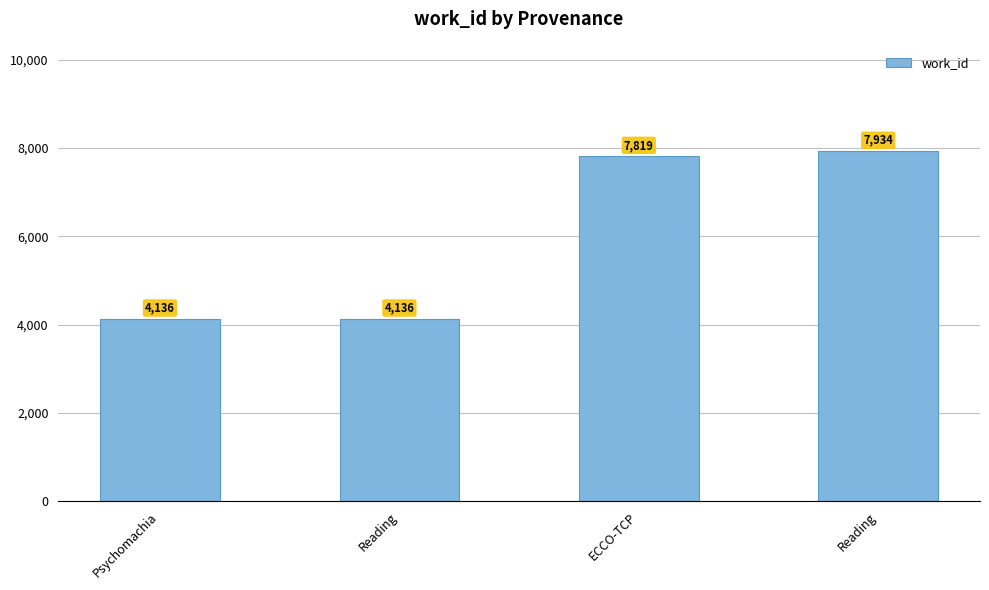

What is the label of the 2nd bar from the right?

ECCO-TCP